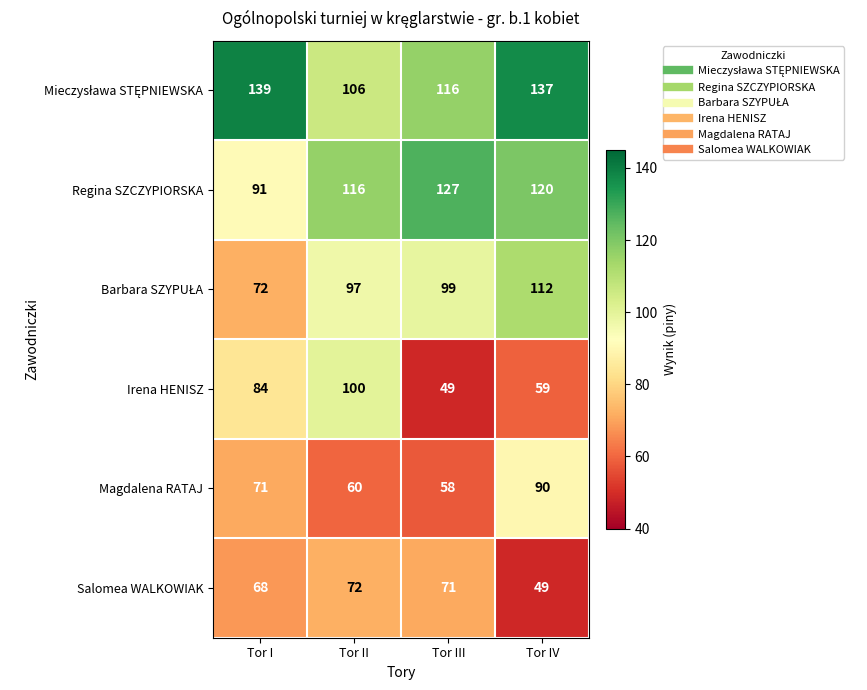

The value of Magdalena RATAJ at Tor III is 84. True or false?

False